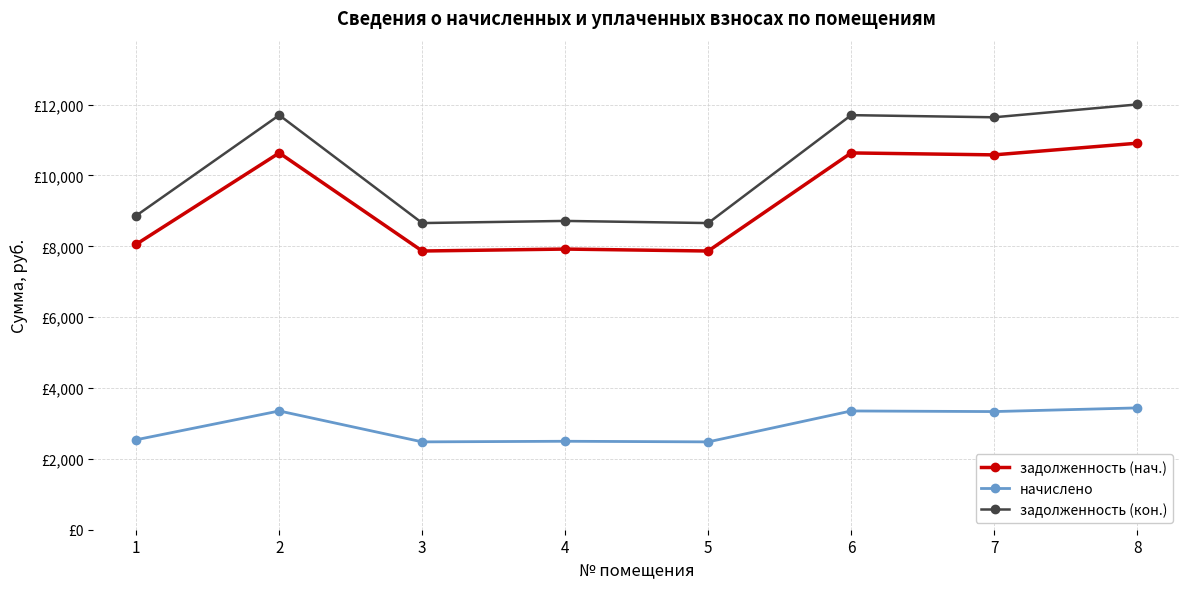

What is the value of the задолженность (нач.) point at the 7th from the left?

10581.1